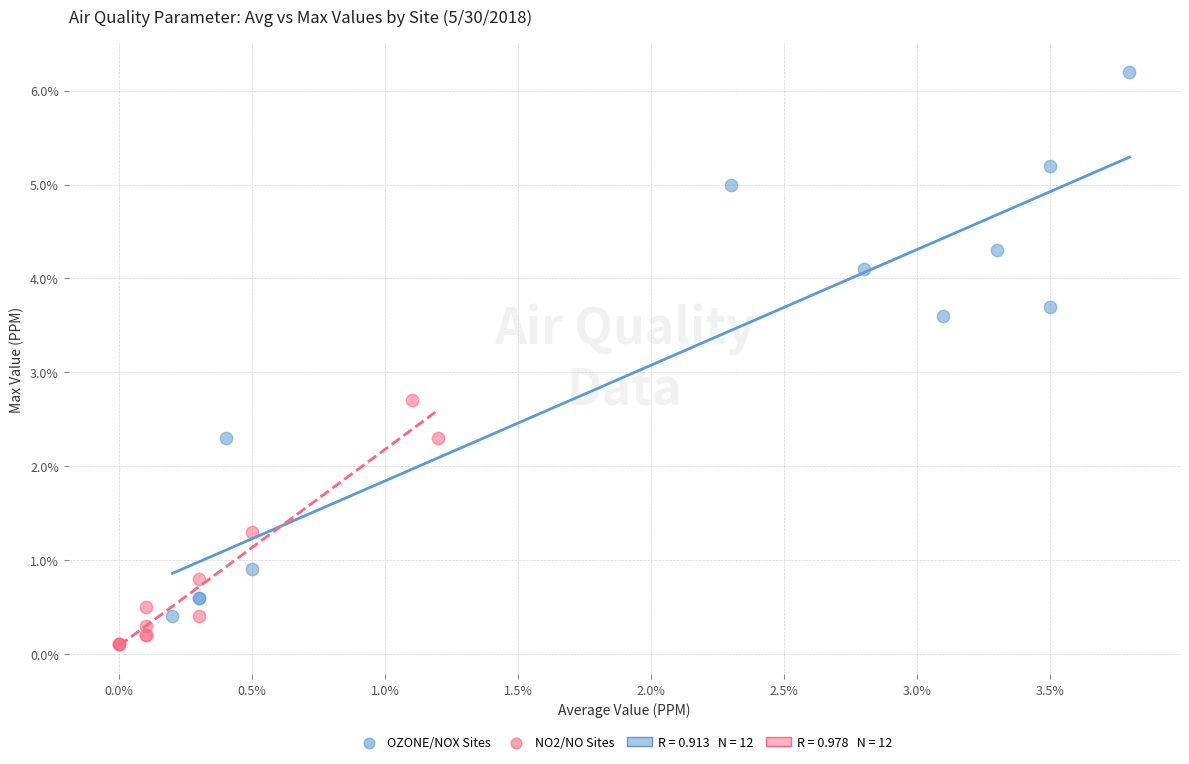

Which series has the largest Y range (max minus min)?

OZONE/NOX Sites